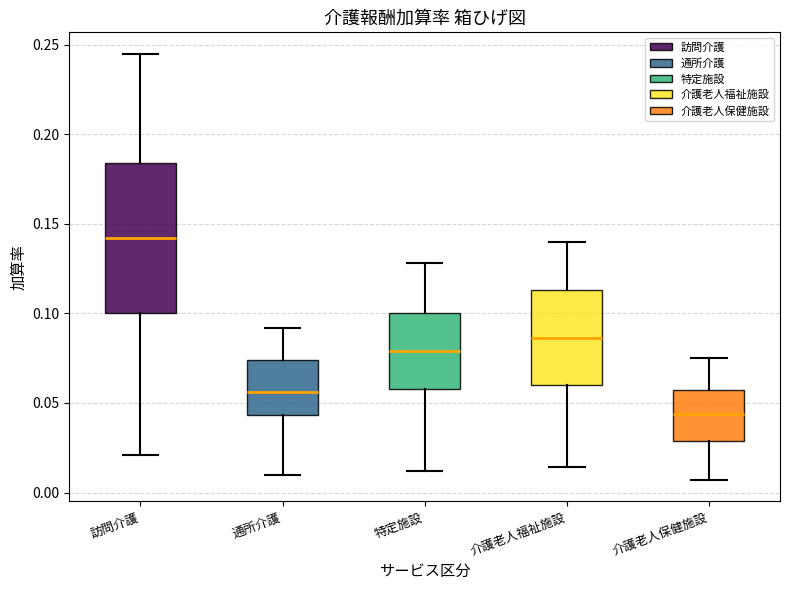

Comparing the boxes themselves (not the whiskers), which one is the tallest?

訪問介護